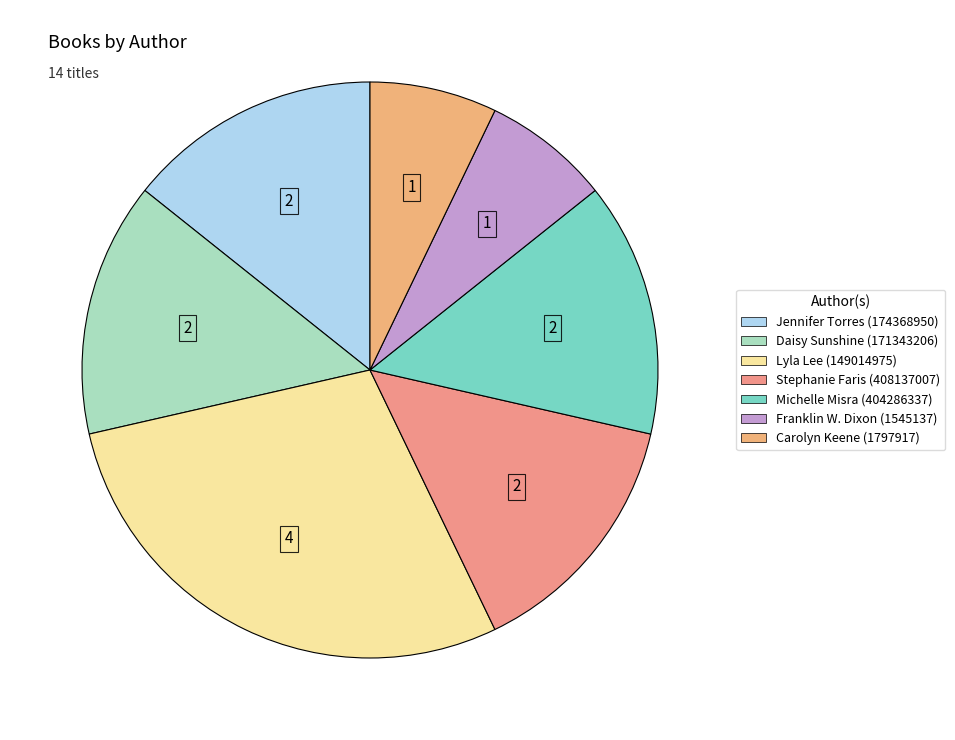

Is it true that Franklin W. Dixon (1545137) is 20% of the pie?

False